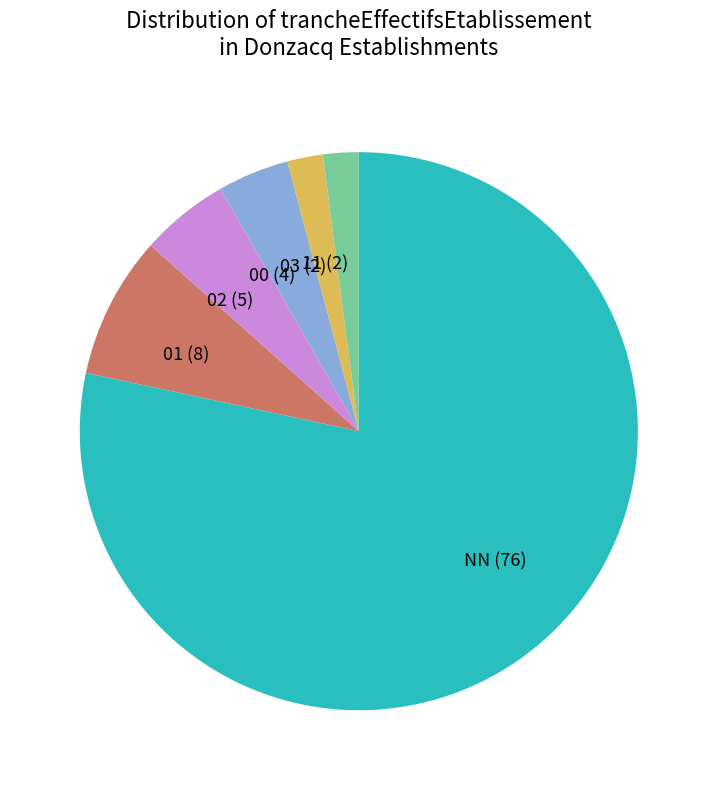

Do 00 and 02 together represent more than half of the pie?

No